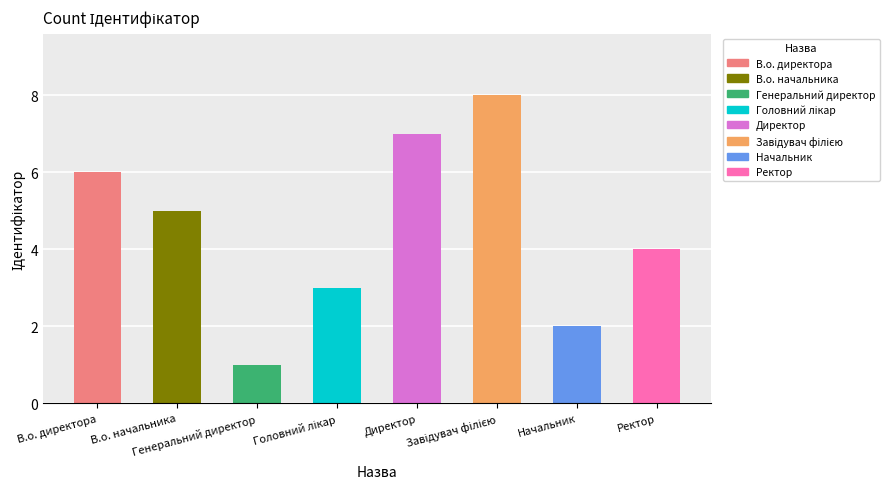

Where does the data first go above 5?

В.о. директора